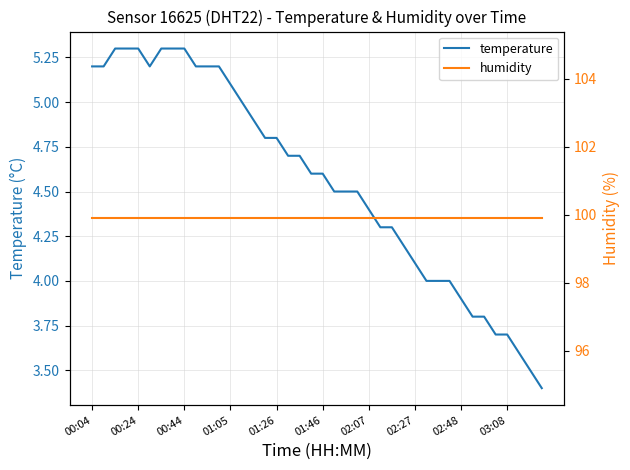

Which series has the largest total across all categories?

humidity